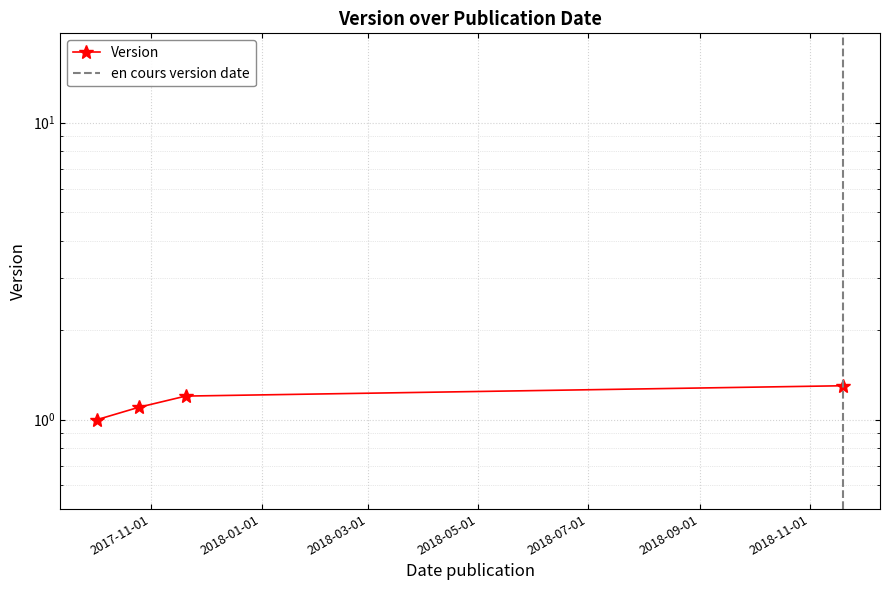

What is the ratio of the value at 2017-11-20 to the value at 2017-10-02?

1.2